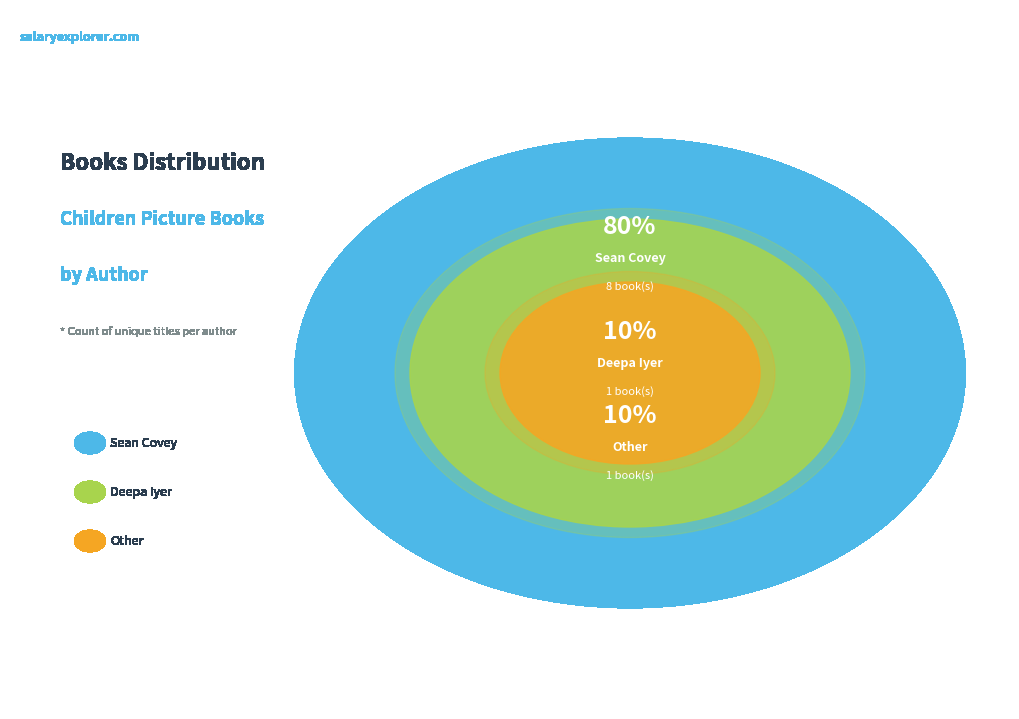

True or false: Sean Covey (1307028) accounts for 80% of the total.

True